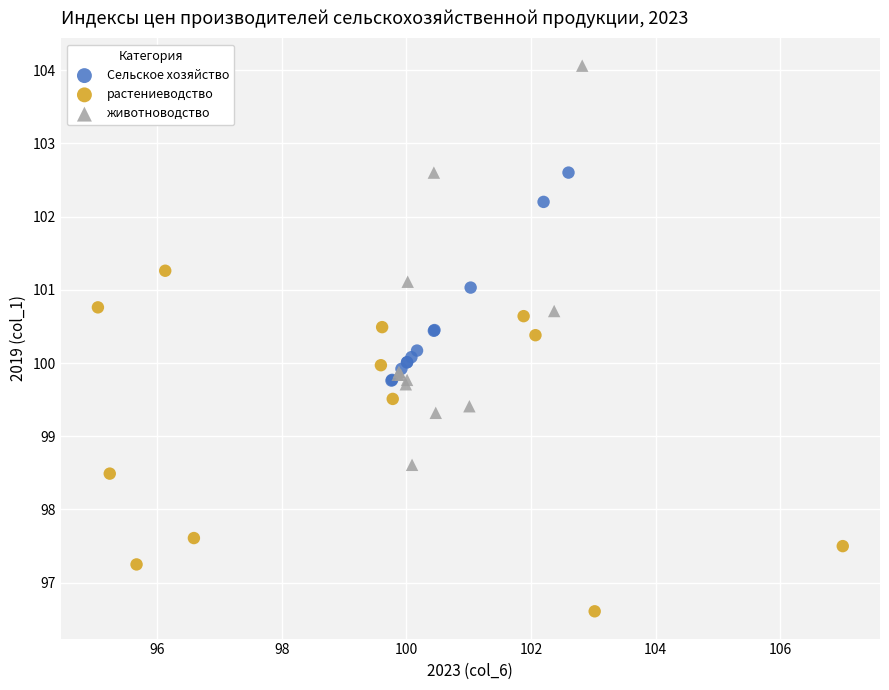

What are all the series names shown in the legend?

Сельское хозяйство, растениеводство, животноводство